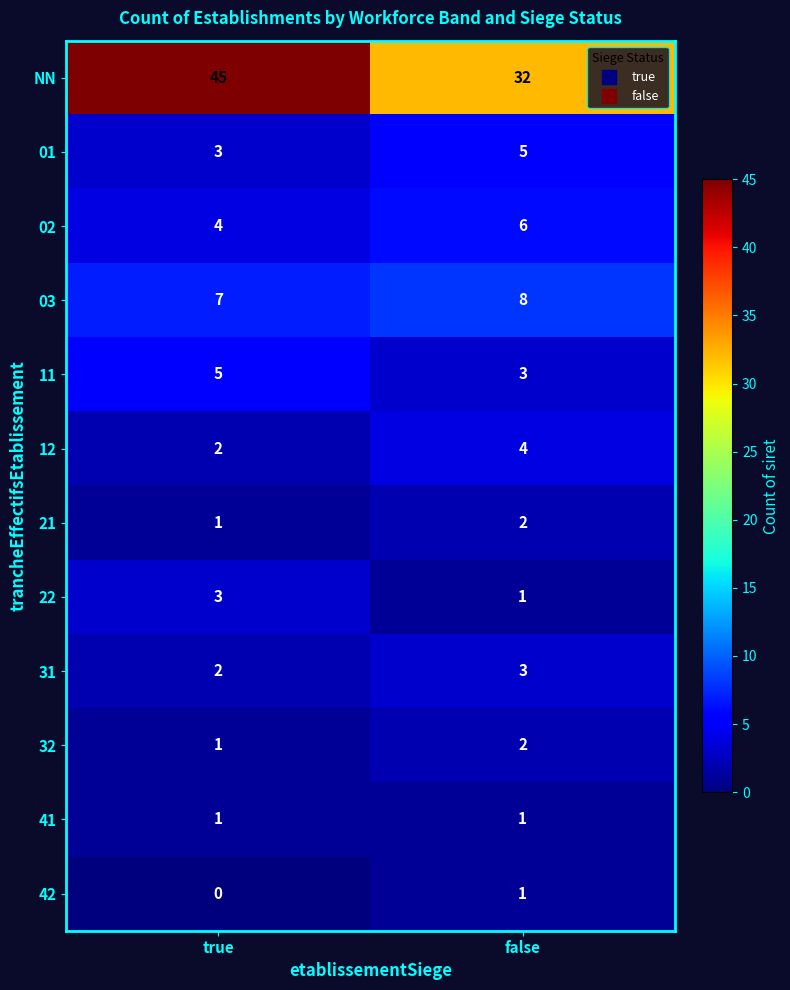

At which label is 12 closest to 3?

true